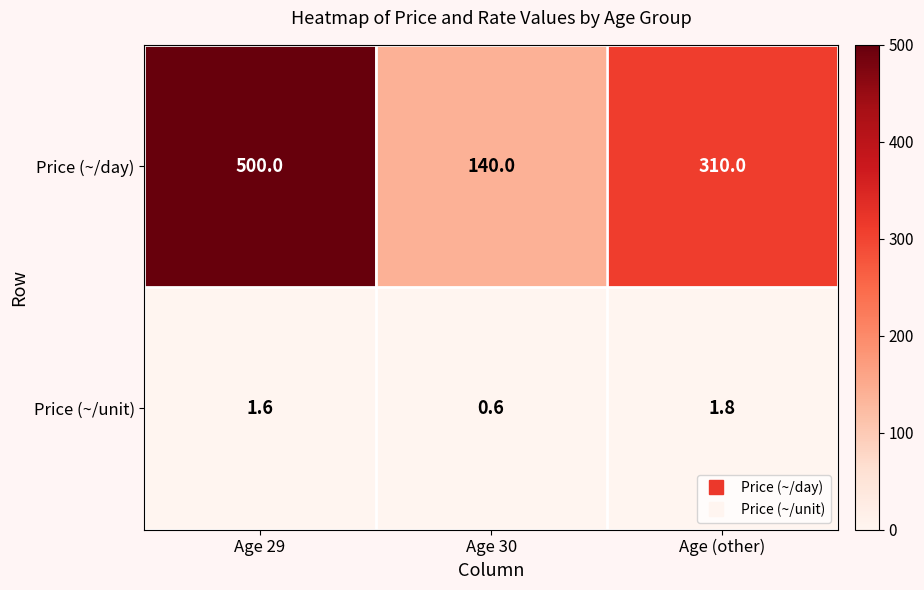

What is the total value across all series at Age 30?

140.6